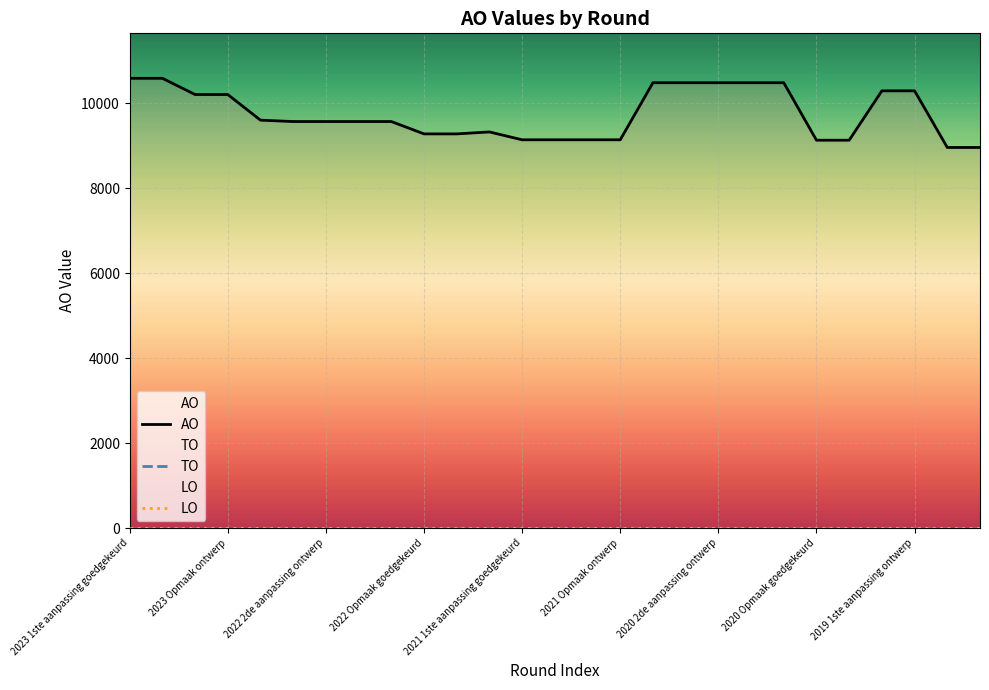

At which label is AO closest to 9777?

2022 uitvoering